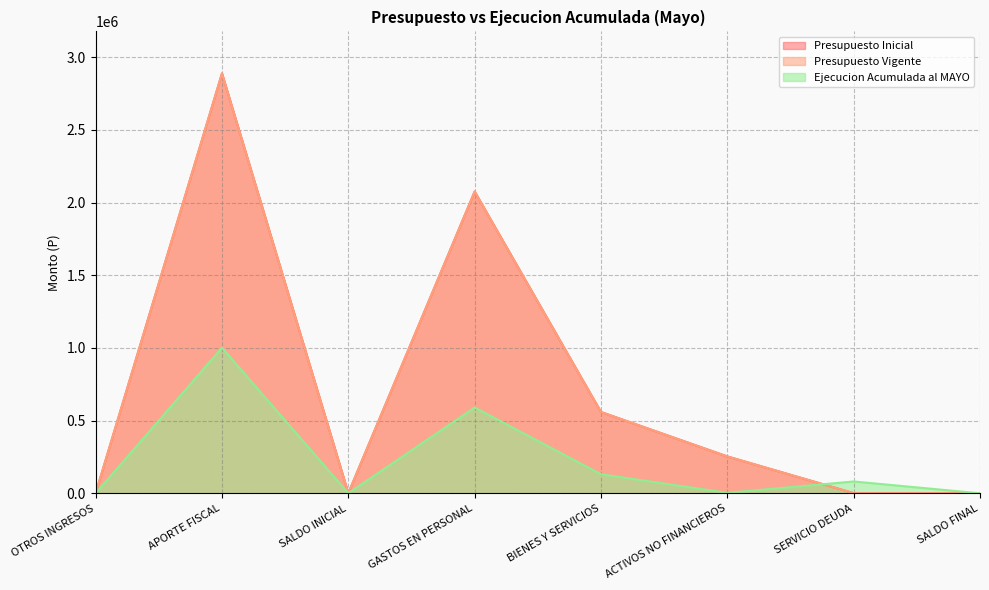

How many values in the Presupuesto Vigente series are below 253653?

4